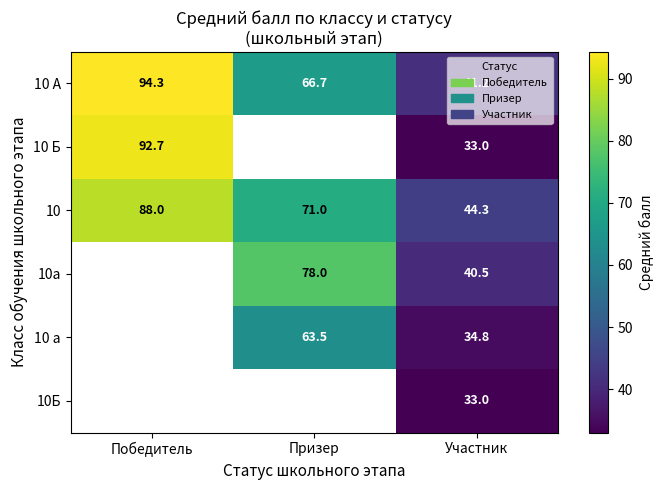

The 10 series shows 44.3 at Участник. True or false?

True